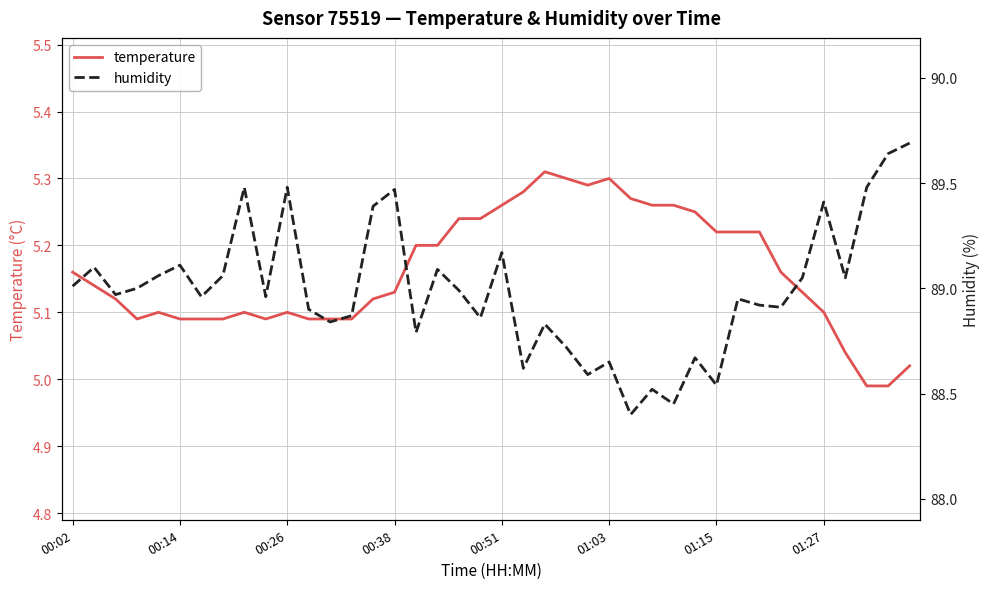

How many lines are shown in the chart?

2